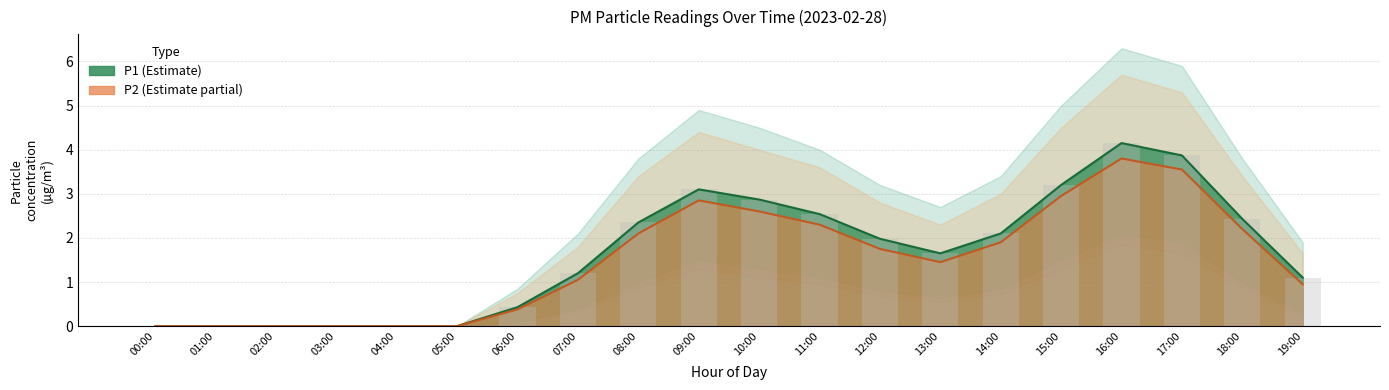

What is the difference between the P2 values at 14:00 and 02:00?

1.9